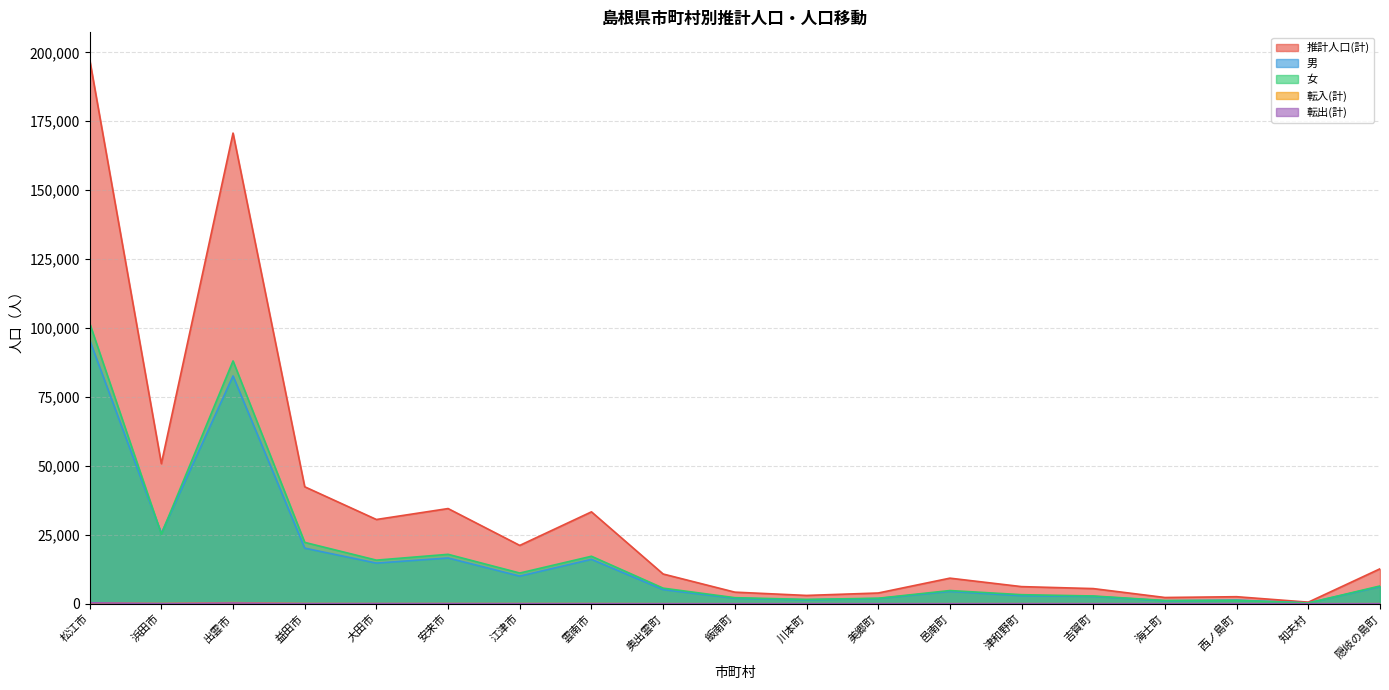

Is the value of 転入(計) at 大田市 greater than the value of 男 at 松江市?

No